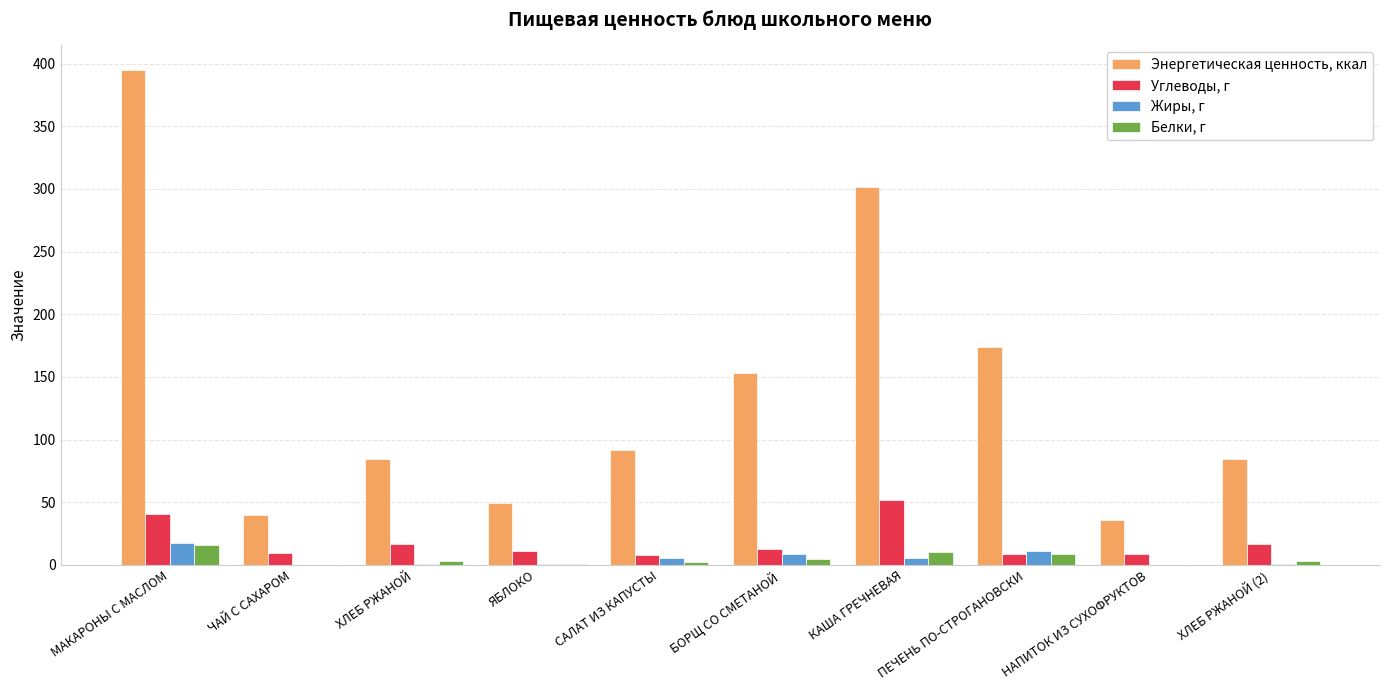

Is it true that Энергетическая ценность, ккал equals 173.6 at ПЕЧЕНЬ ПО-СТРОГАНОВСКИ?

True